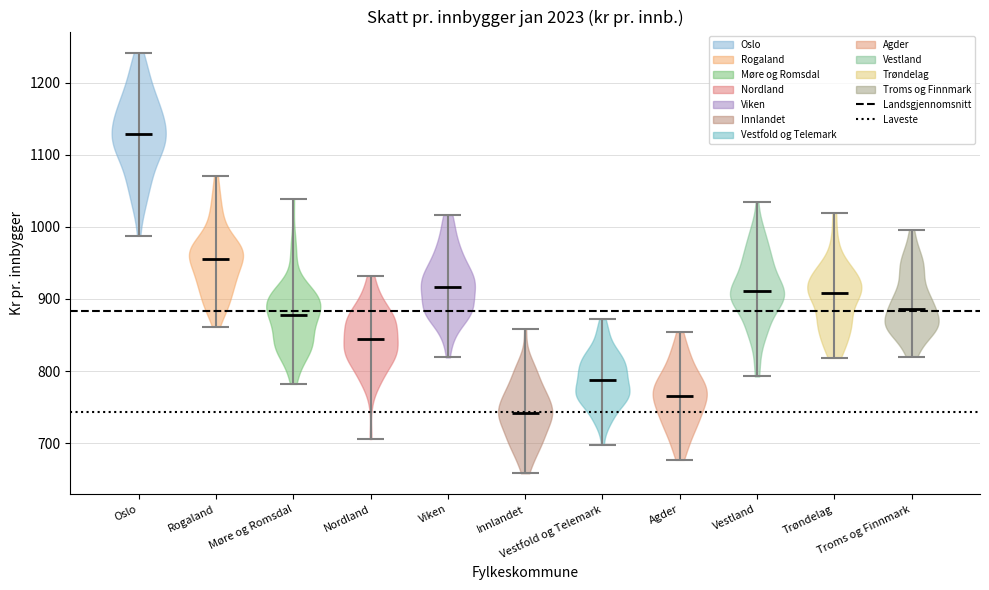

Which violin has the highest median line?

Oslo